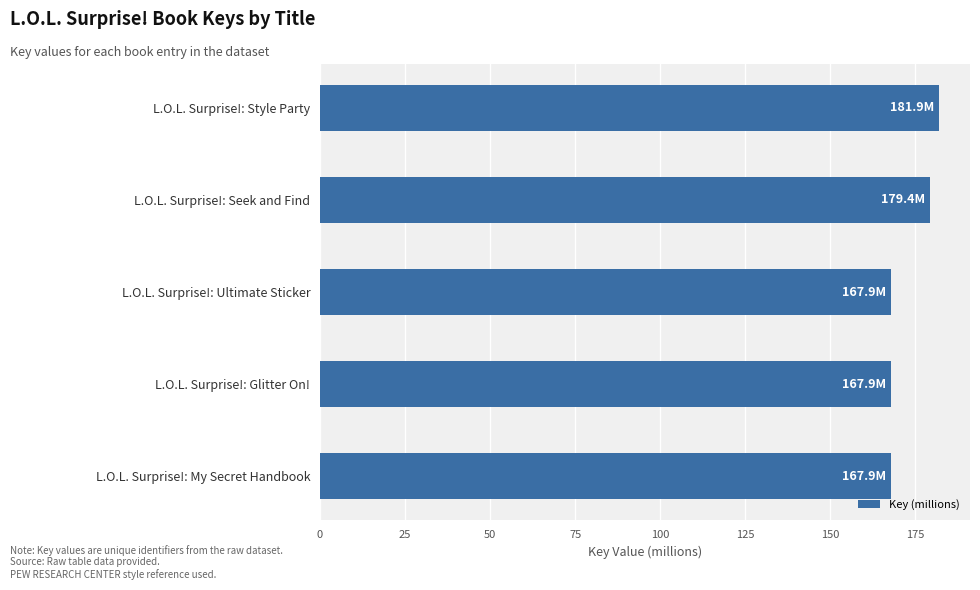

What is the label of the 4th bar from the top?

L.O.L. Surprise!: Glitter On!